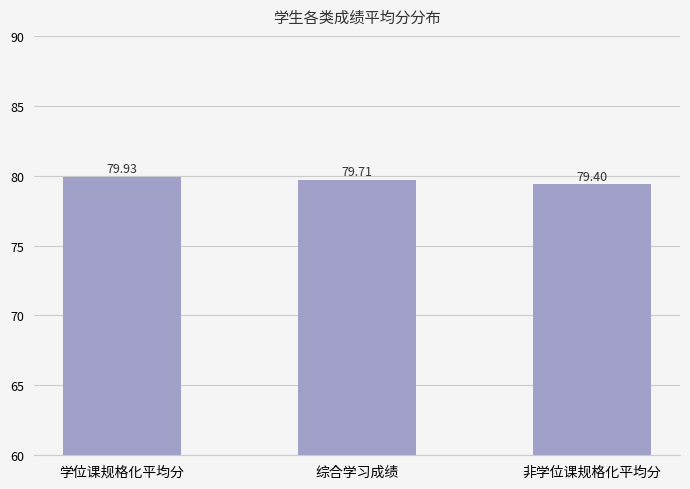

Does the chart contain any negative values?

No